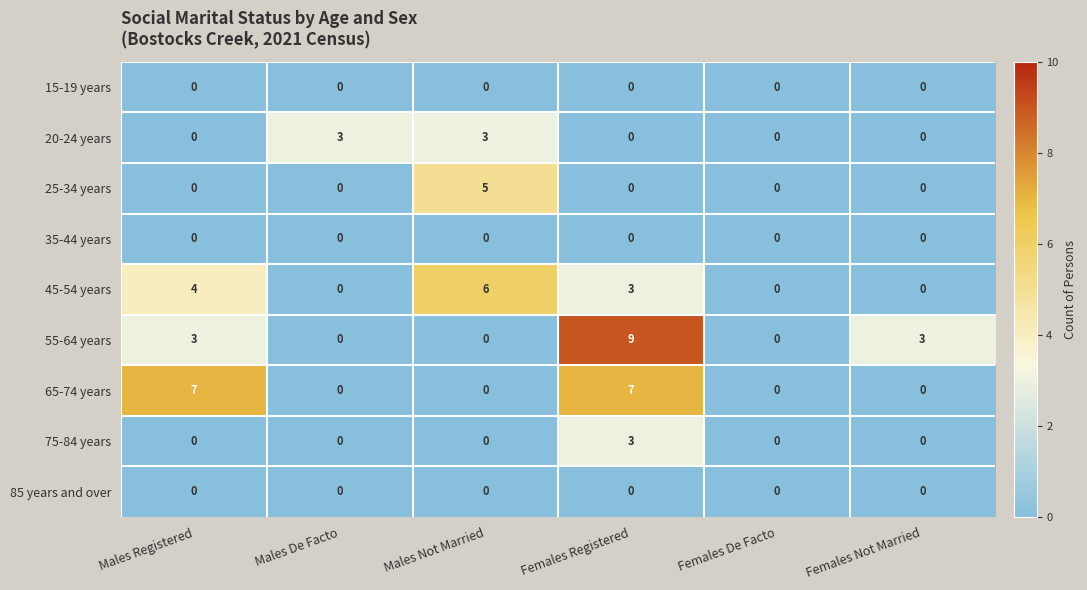

What is the difference between the highest and lowest values at Males Not Married?

6